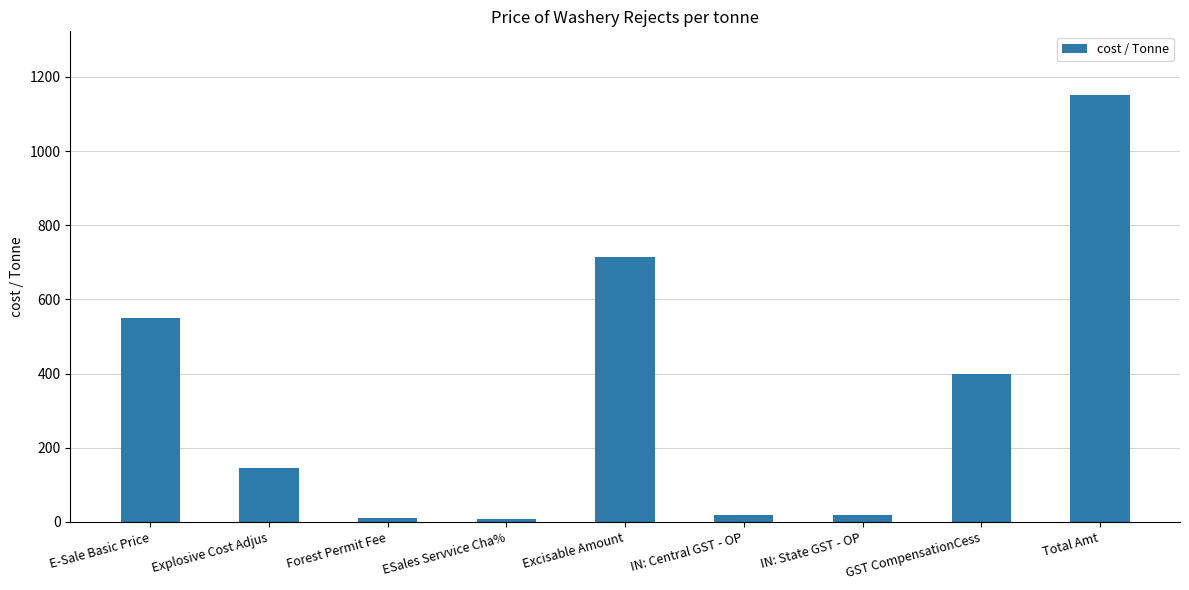

What is the difference between the maximum and minimum values?

1142.1